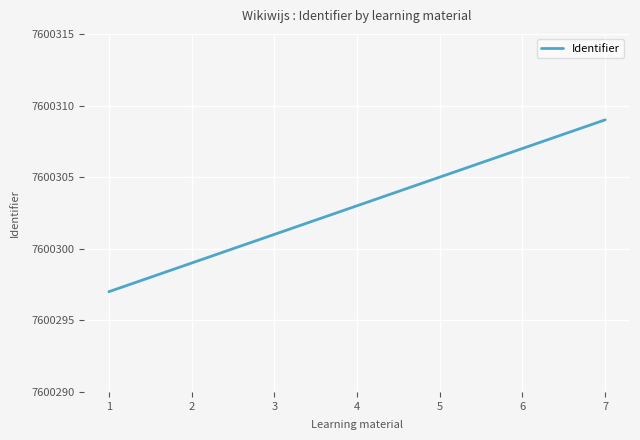

At which category does the chart reach its minimum across all series?

1